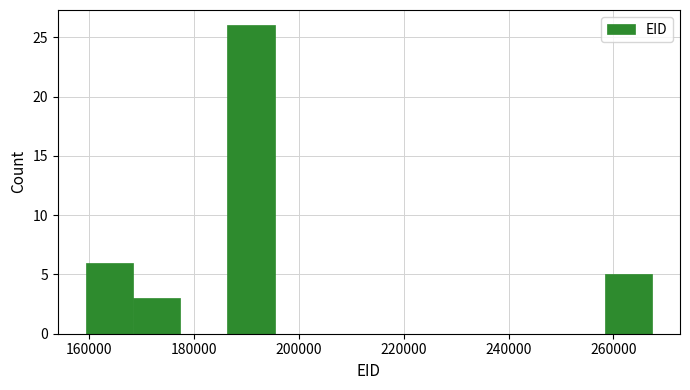

Reading left to right, transcribe this chart: for each bar, give the range it covers on the x-axis and its height. Neither the bar edges nor the heights are printed on the chart, so give them approximately, as read against the axes.

160000 to 168000: 6
168000 to 178000: 3
178000 to 186000: 0
186000 to 196000: 26
196000 to 204000: 0
204000 to 214000: 0
214000 to 222000: 0
222000 to 232000: 0
232000 to 240000: 0
240000 to 250000: 0
250000 to 258000: 0
258000 to 268000: 5